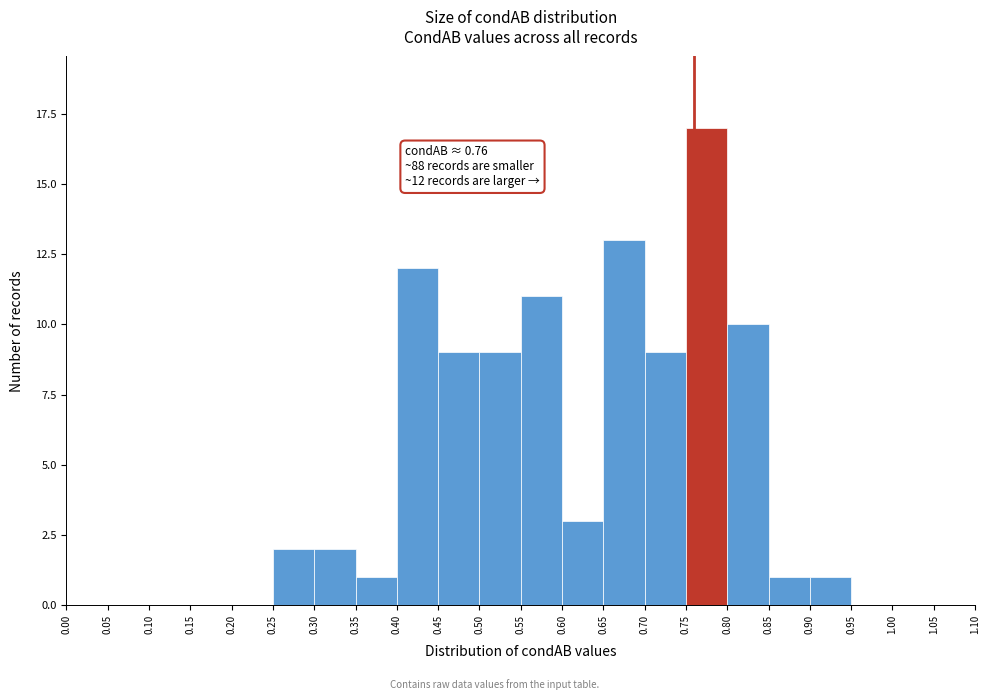

Which range on the x-axis has the tallest bar?

0.75 to 0.80